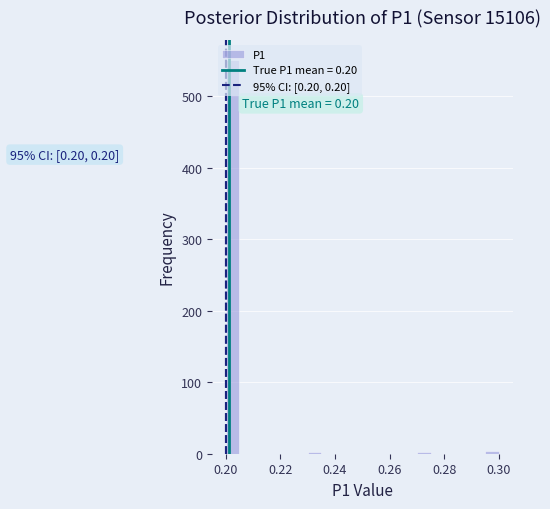

Read against the x-axis, roughly where is the centre of the tallest bar?

0.202